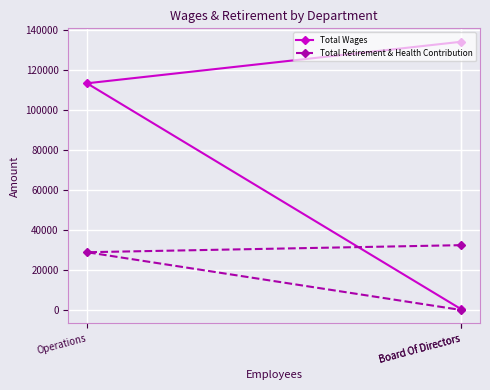

What is the maximum value for Total Wages?

134181